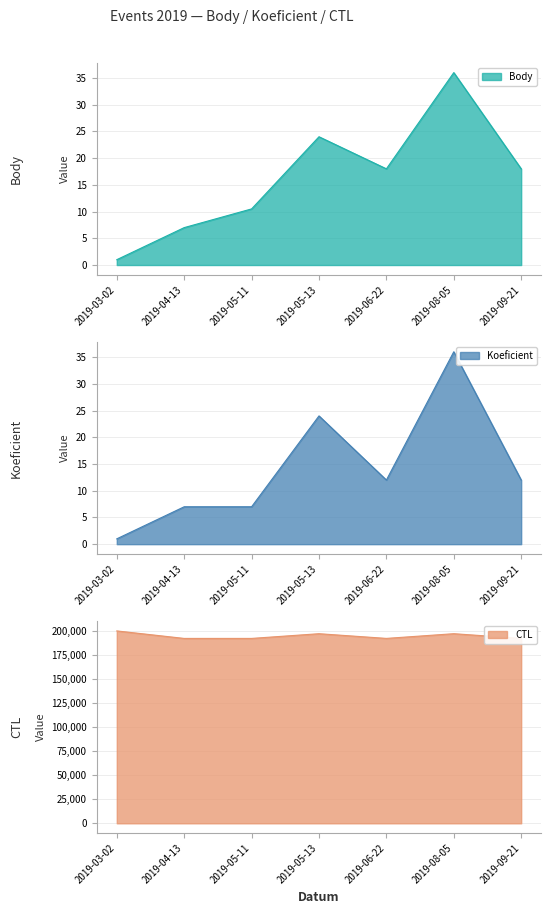

How many interior local valleys does the Body series have?

1